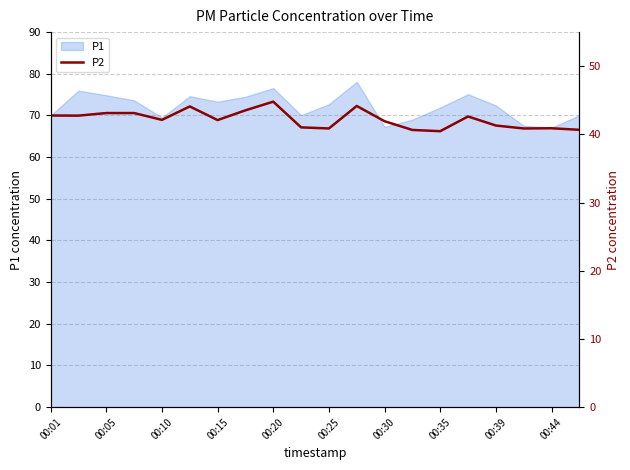

What is the difference between the maximum and minimum values?

4.3